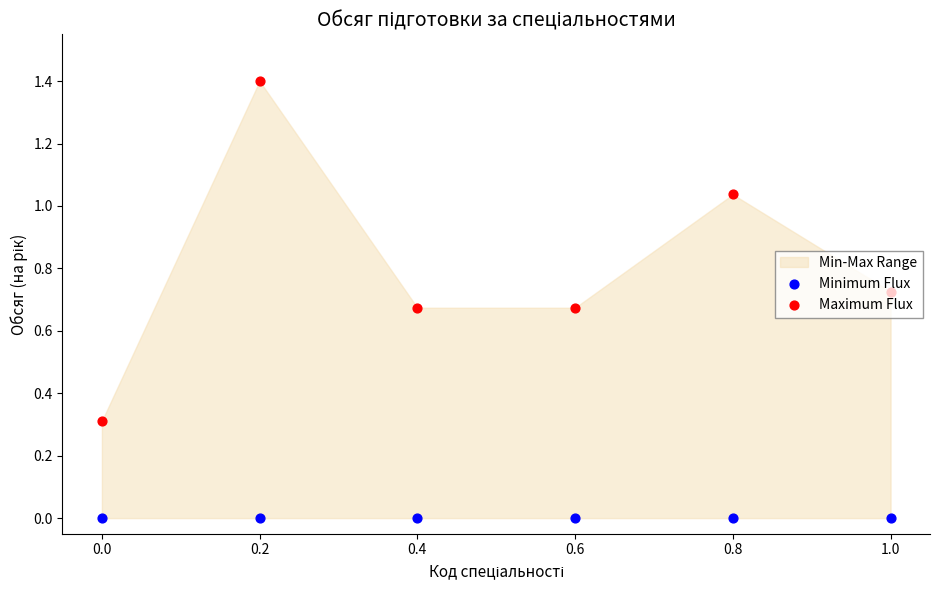

What is the total value across all series at 0.2?

1.4